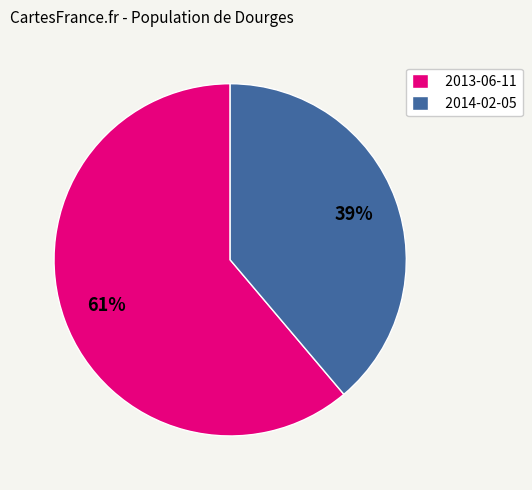

Combined, do 2013-06-11 and 2014-02-05 account for over 50%?

Yes